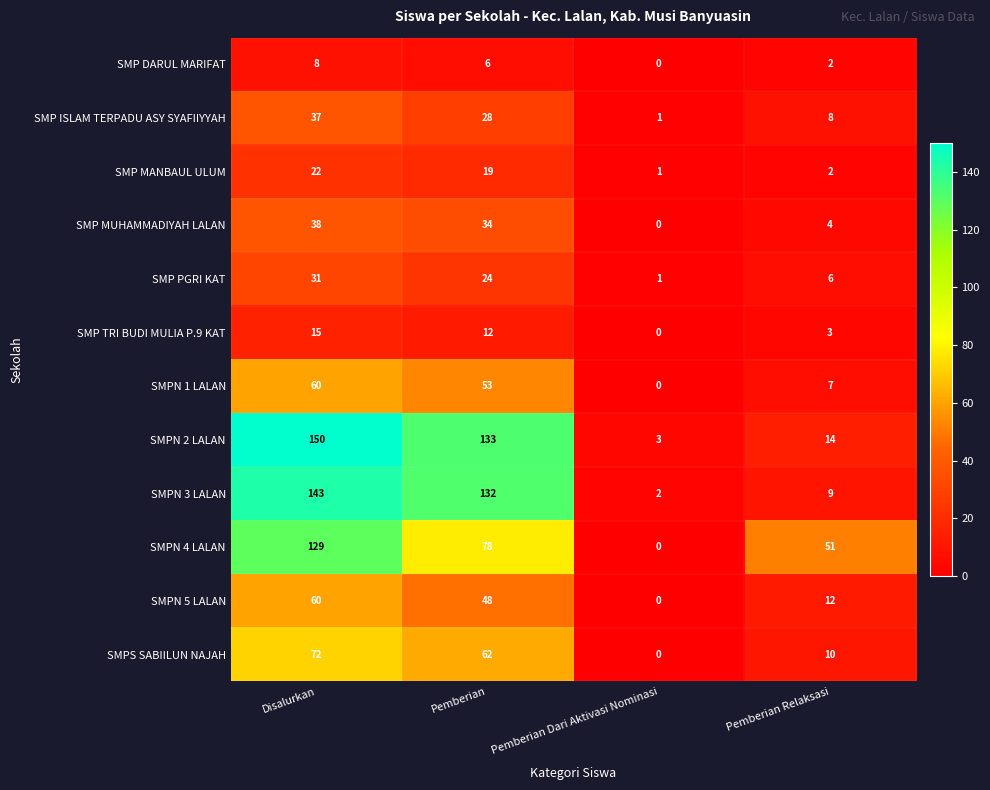

True or false: SMPS SABIILUN NAJAH has a value of 10 at Pemberian Relaksasi.

True